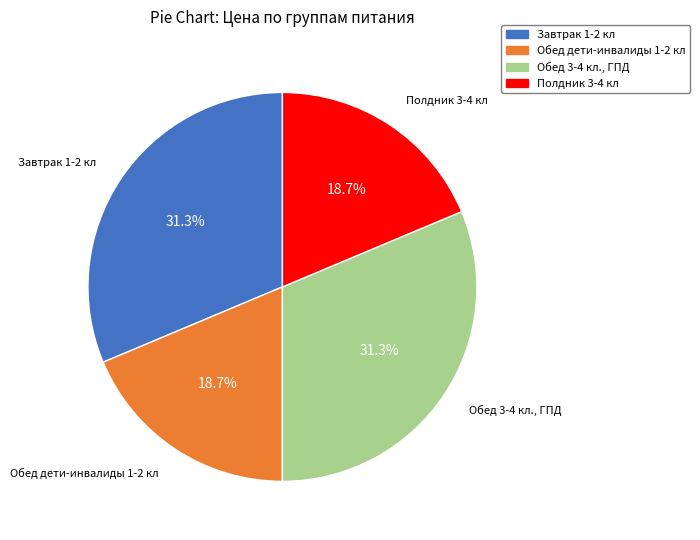

To the nearest percent, what is the difference between the largest and smallest slice percentages?

13%